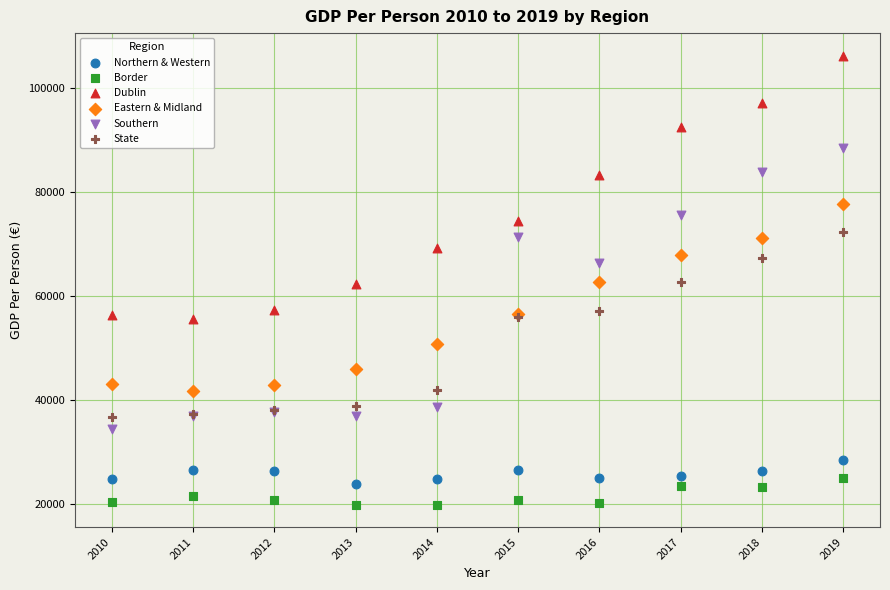

Which series contains the lowest Y value?

Border